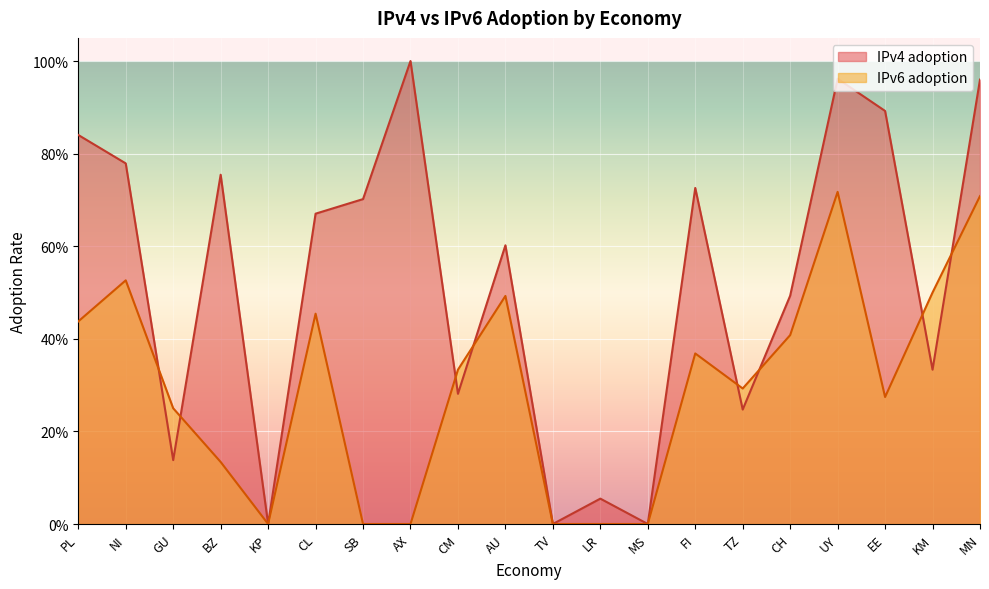

What is the difference between the maximum and minimum values in the IPv4 adoption series?

1.0